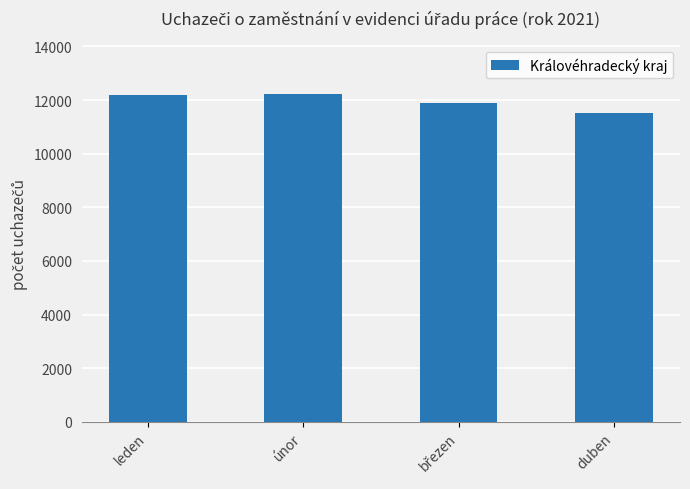

How many categories are shown in the chart?

4